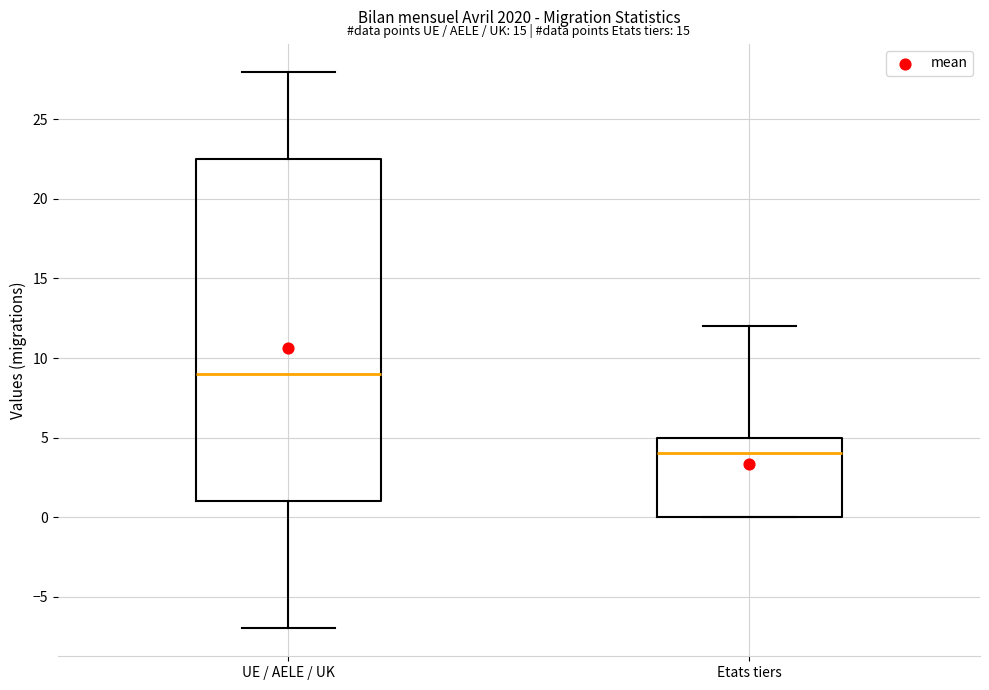

Which box's median line is the lowest?

Etats tiers